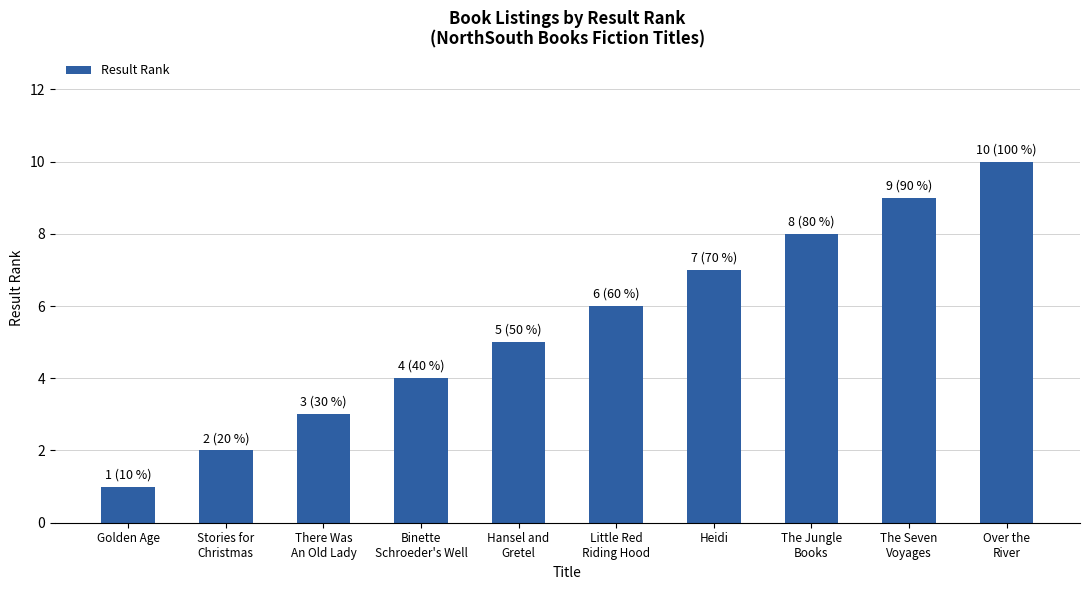

List the labels in order of value, smallest first.

Golden Age, Stories for
Christmas, There Was
An Old Lady, Binette
Schroeder's Well, Hansel and
Gretel, Little Red
Riding Hood, Heidi, The Jungle
Books, The Seven
Voyages, Over the
River